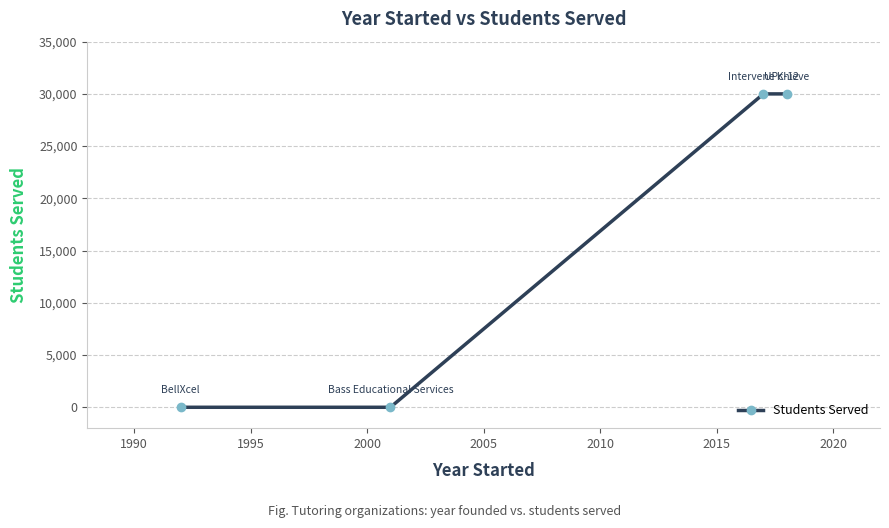

How many values are between 0 and 30000?

4